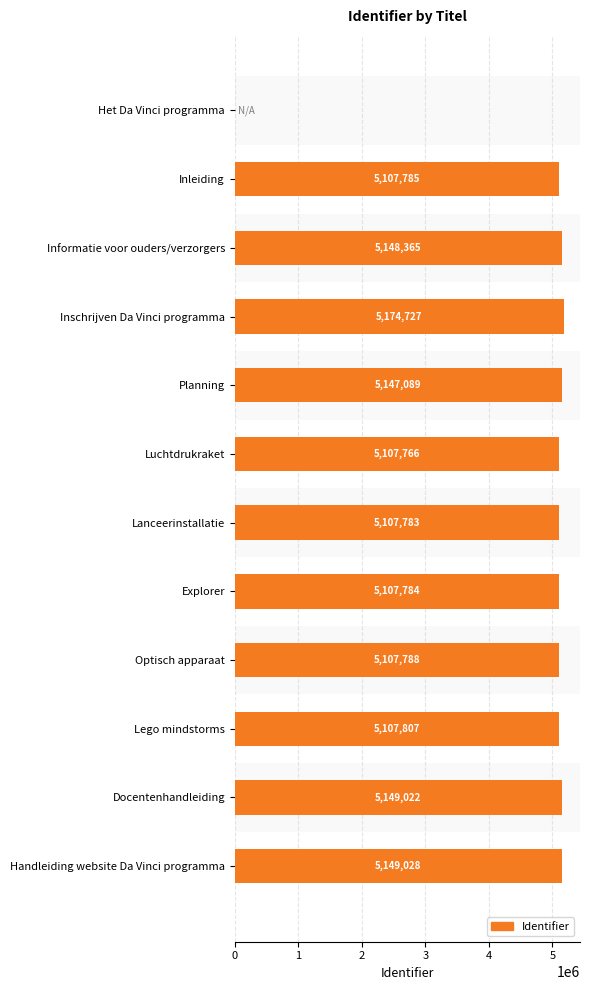

What is the sum of the values at Optisch apparaat and Informatie voor ouders/verzorgers?

10256153